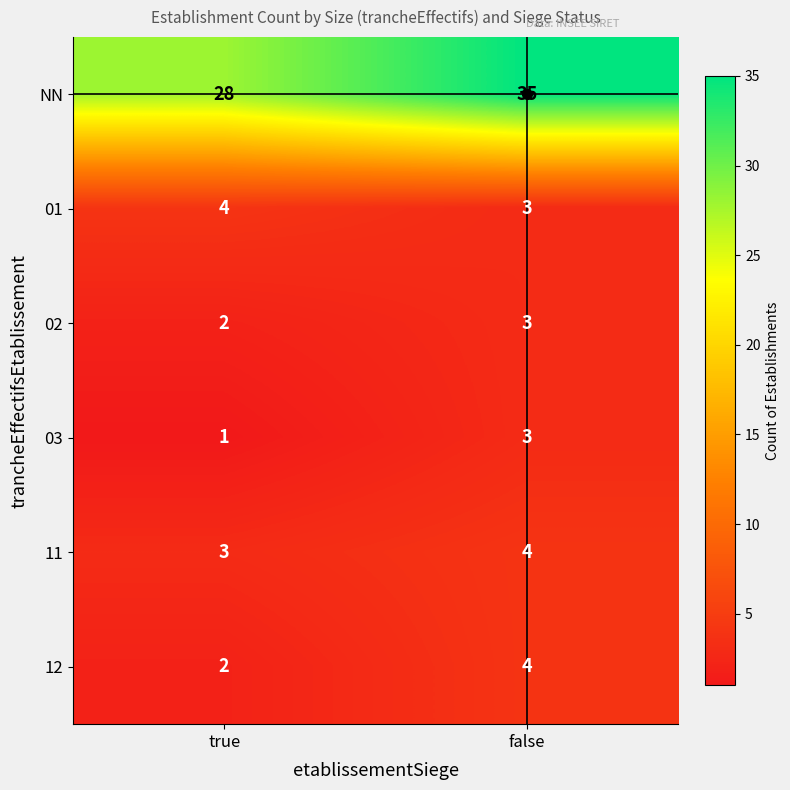

Where is 01 nearest to the value 3?

false